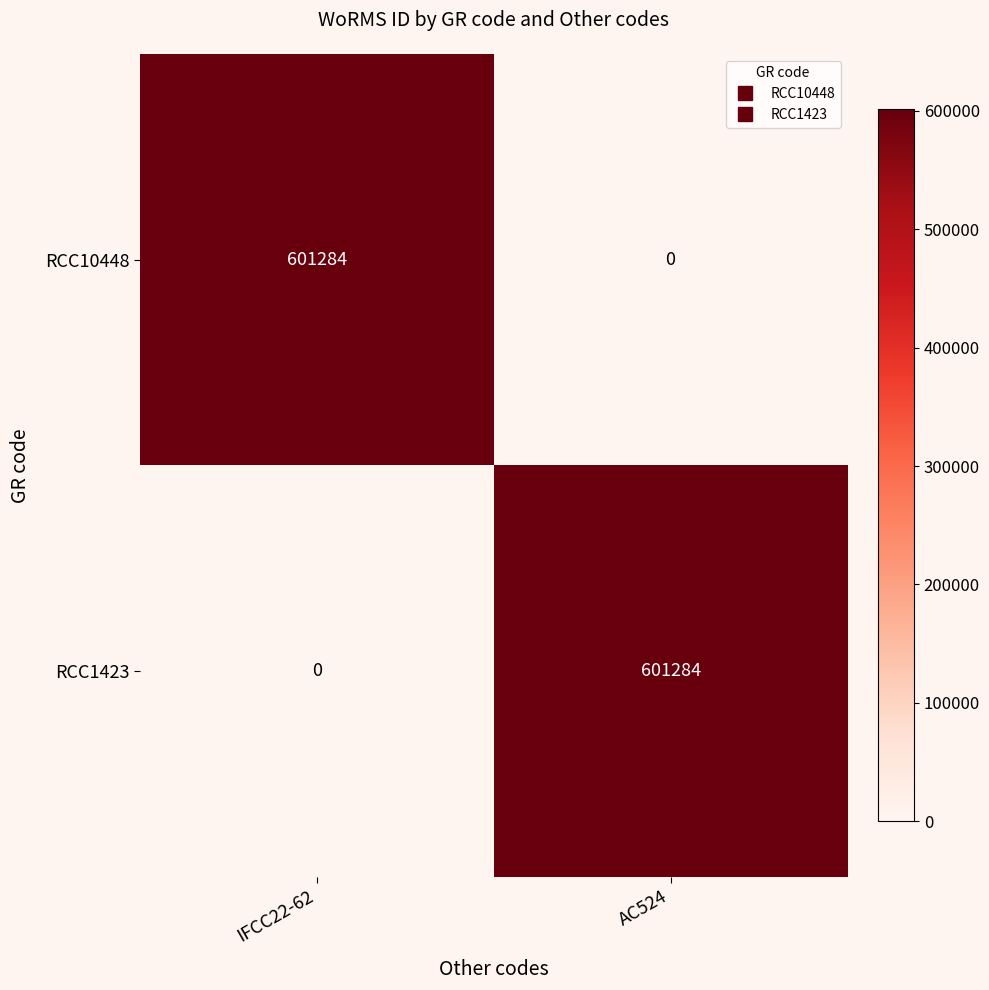

Reading right to left, transcribe all the data shown in this chart.

RCC10448: AC524=0	IFCC22-62=601284
RCC1423: AC524=601284	IFCC22-62=0